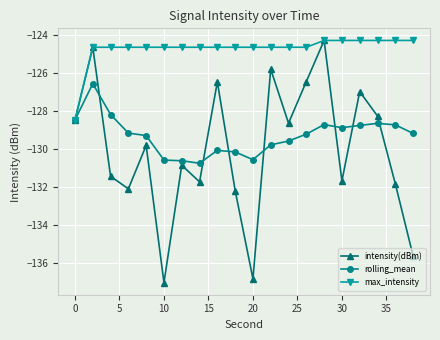

What is the maximum value for rolling_mean?

-126.6